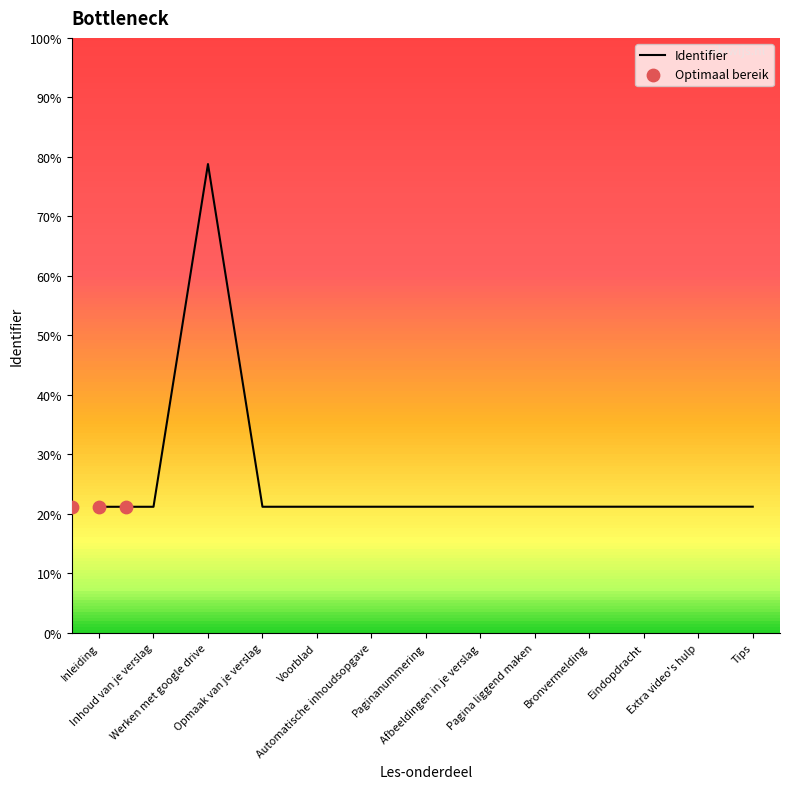

What is the change in value from Bronvermelding to Eindopdracht?

+3